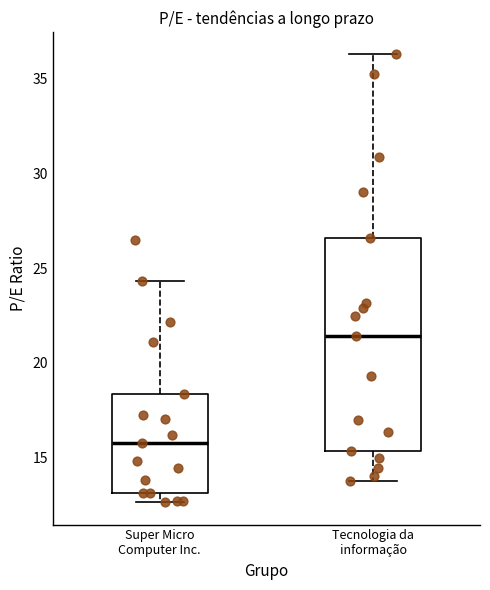

Reading left to right, transcribe this box plot: for each box, give where its median line is, the range the box spans, and where its two whiskers end, as read against the y-axis. The values are not printed on the chart, so give them approximately, as read against the axis.

Super Micro Computer Inc.: median 16.0, box 13.0 to 18.5, whiskers 12.5 to 24.5
Tecnologia da informação: median 21.5, box 15.5 to 26.5, whiskers 14.0 to 36.5